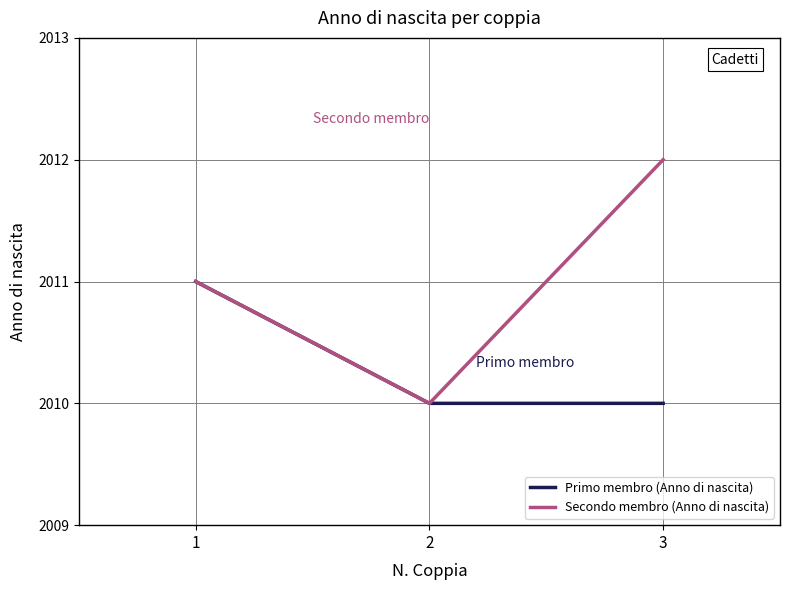

What is the highest value of the Secondo membro (Anno di nascita) series?

2012